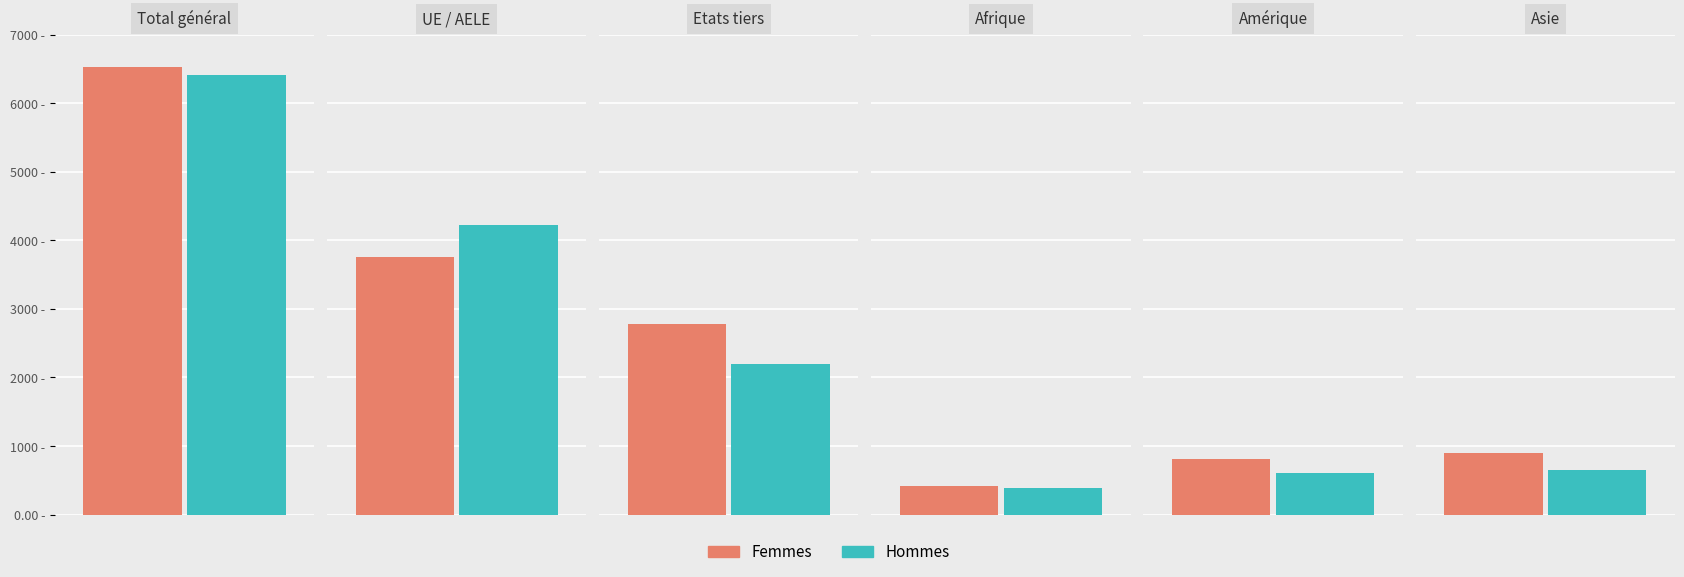

The Hommes series shows 6417 at Total général. True or false?

True